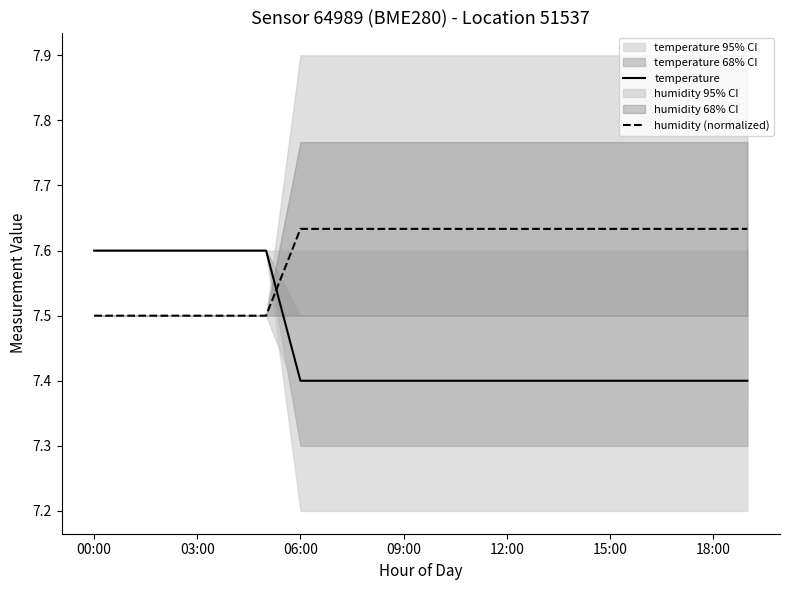

What is the difference between the maximum and minimum values in the temperature series?

0.2